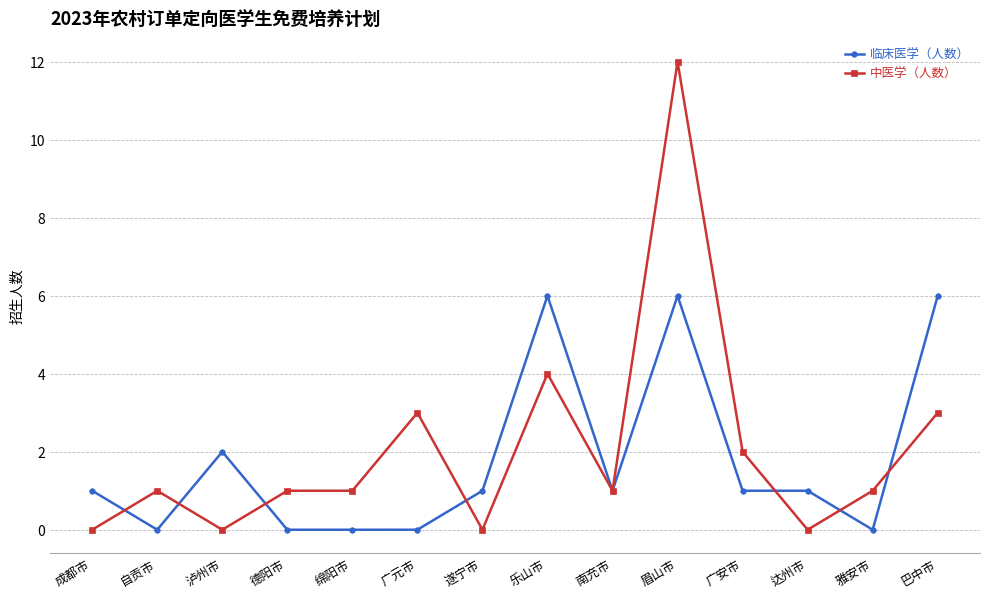

What is the average value of the 临床医学（人数） series?

2